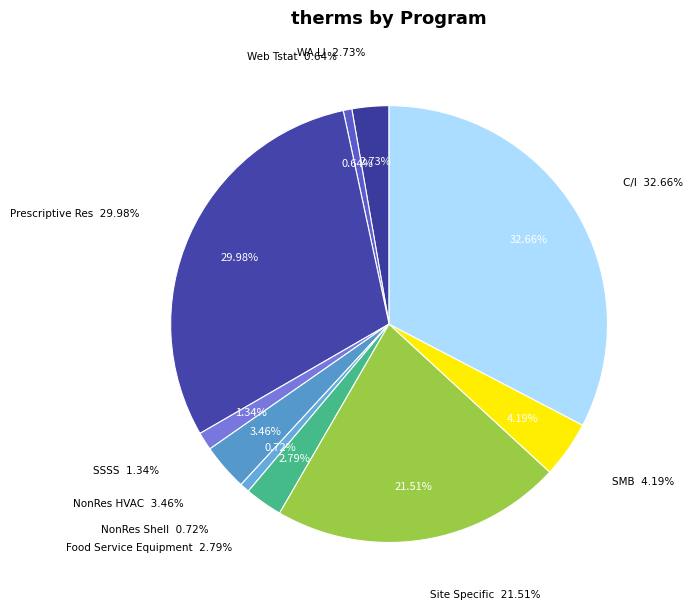

To the nearest percent, what is the difference between the Web Tstat and SMB slice percentages?

4%